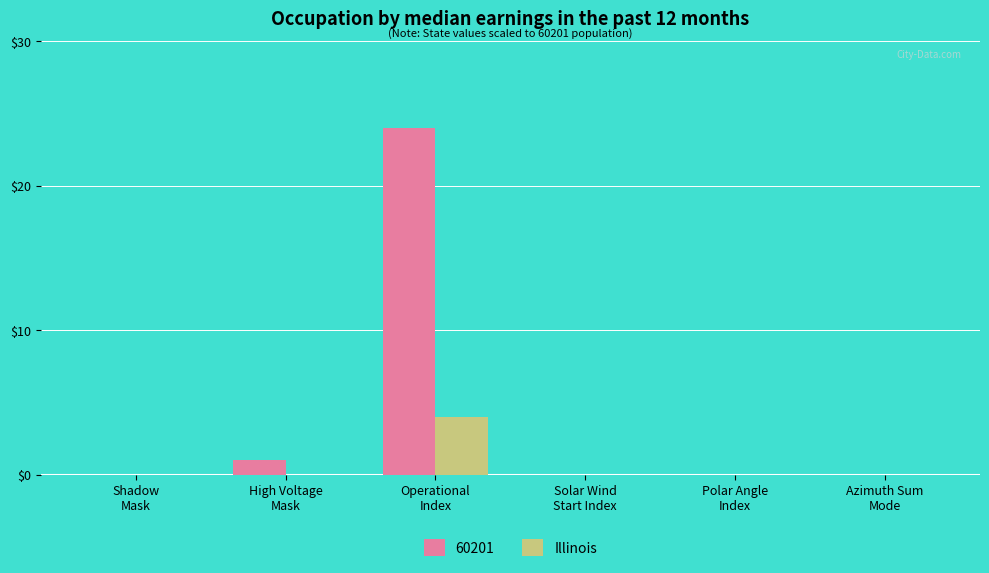

Which series has the largest total across all categories?

60201